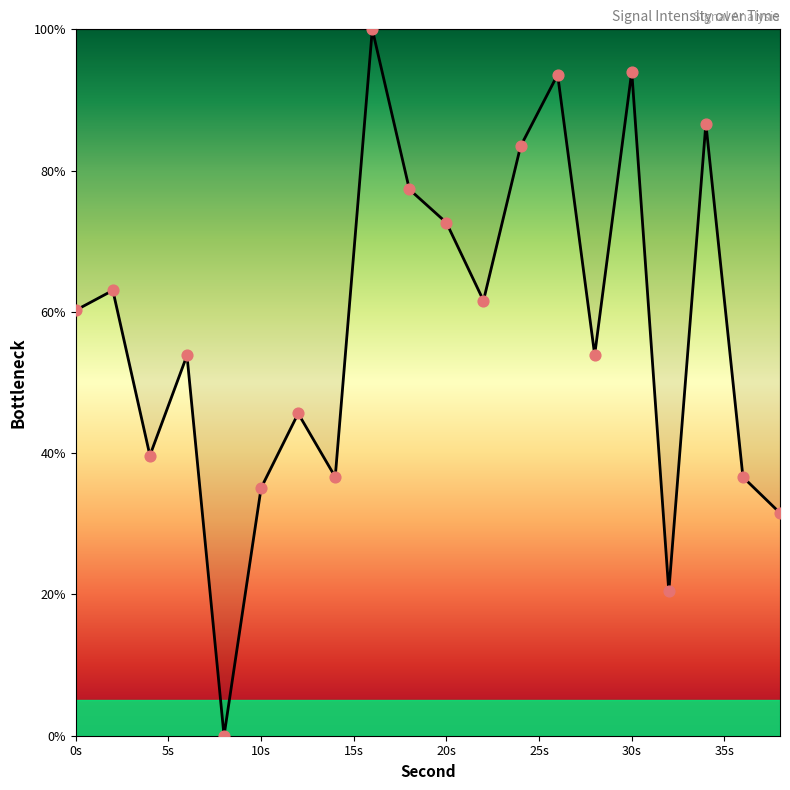

What is the difference between the maximum and minimum values?

100.0